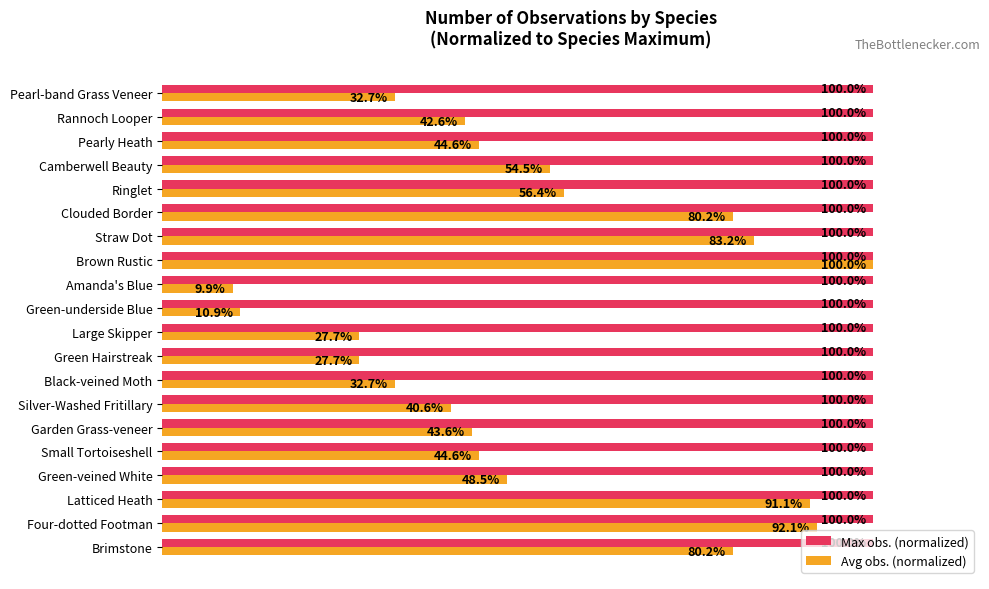

At which category does the chart reach its minimum across all series?

Amanda's Blue